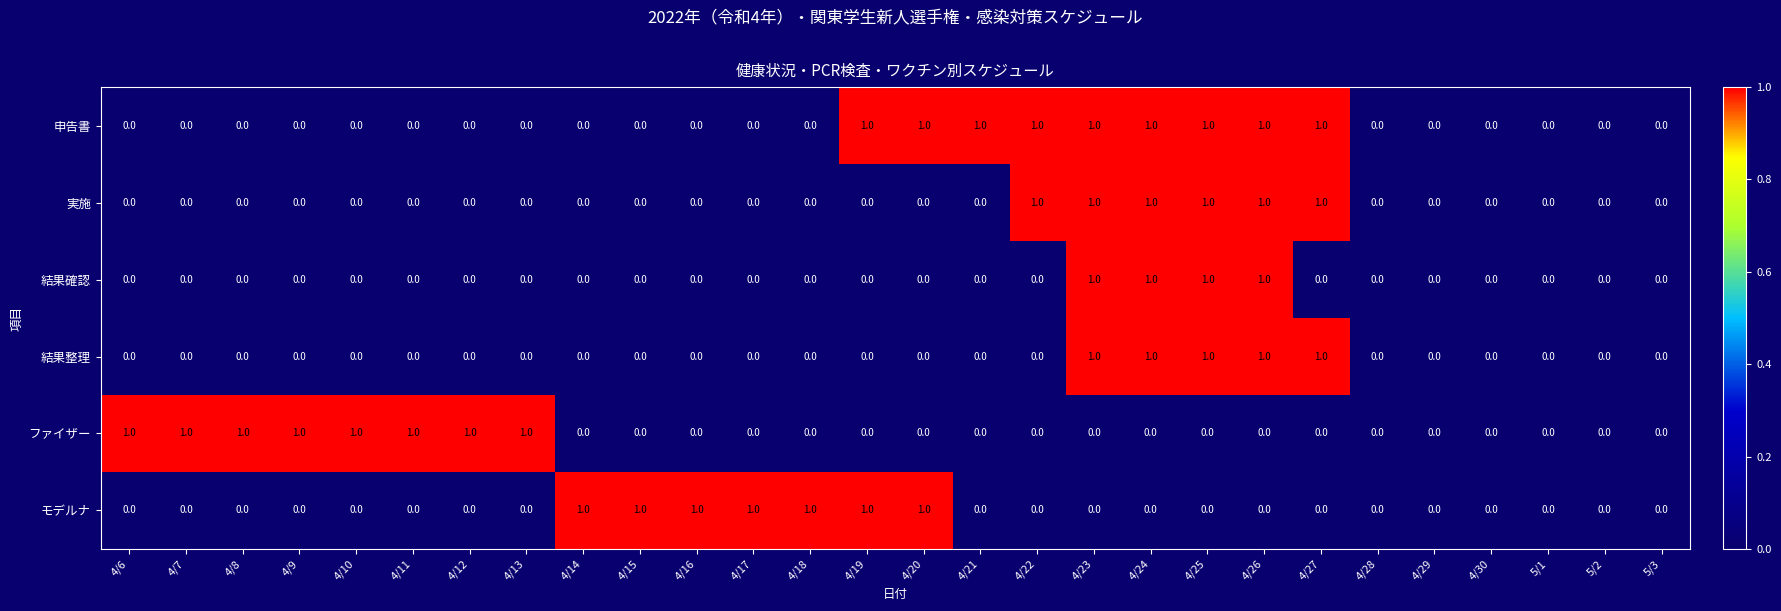

What is the spread (max minus min) of values at 4/20?

1